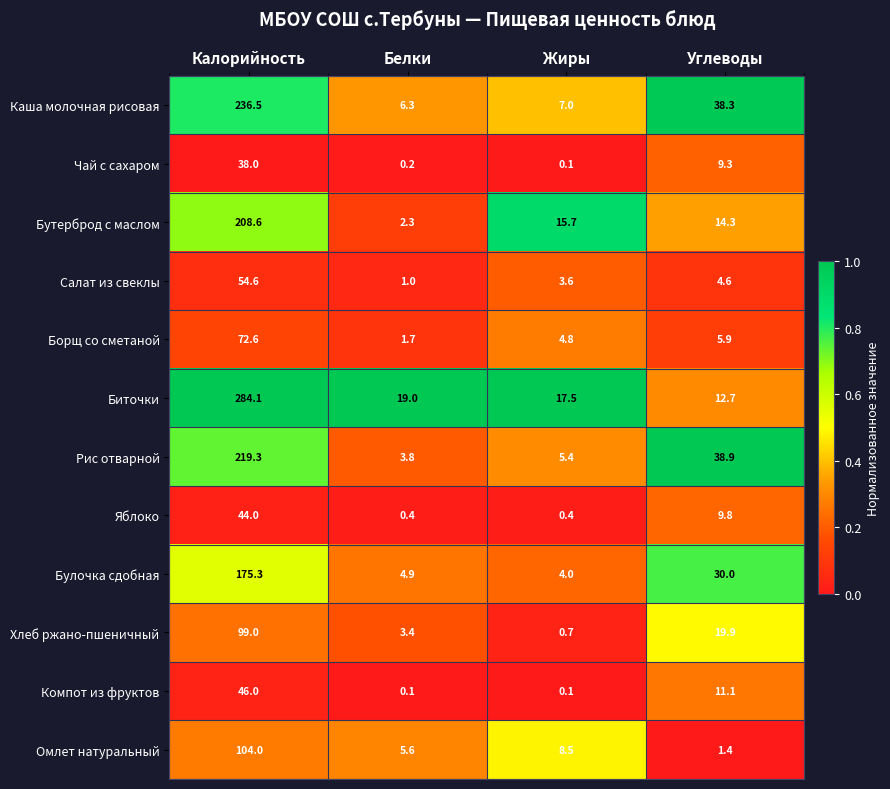

At Углеводы, list the series in order from smallest to largest.

Омлет натуральный, Салат из свеклы, Борщ со сметаной, Чай с сахаром, Яблоко, Компот из фруктов, Биточки, Бутерброд с маслом, Хлеб ржано-пшеничный, Булочка сдобная, Каша молочная рисовая, Рис отварной